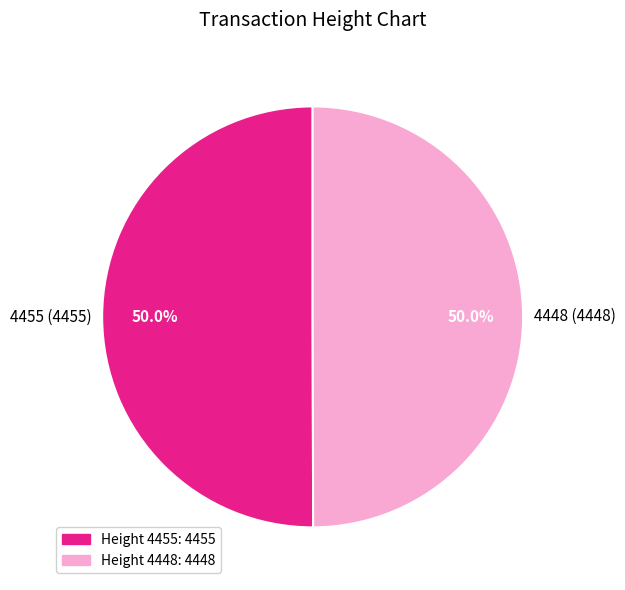

What portion of the pie excludes 4455 (4455)?

50.0%